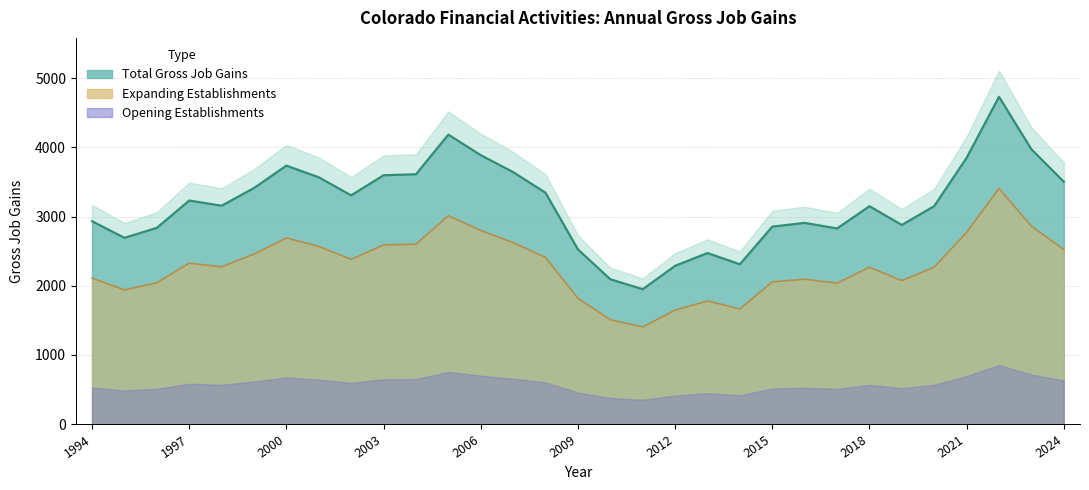

What is the approximate value of Total Gross Job Gains at 1998?

3156.0